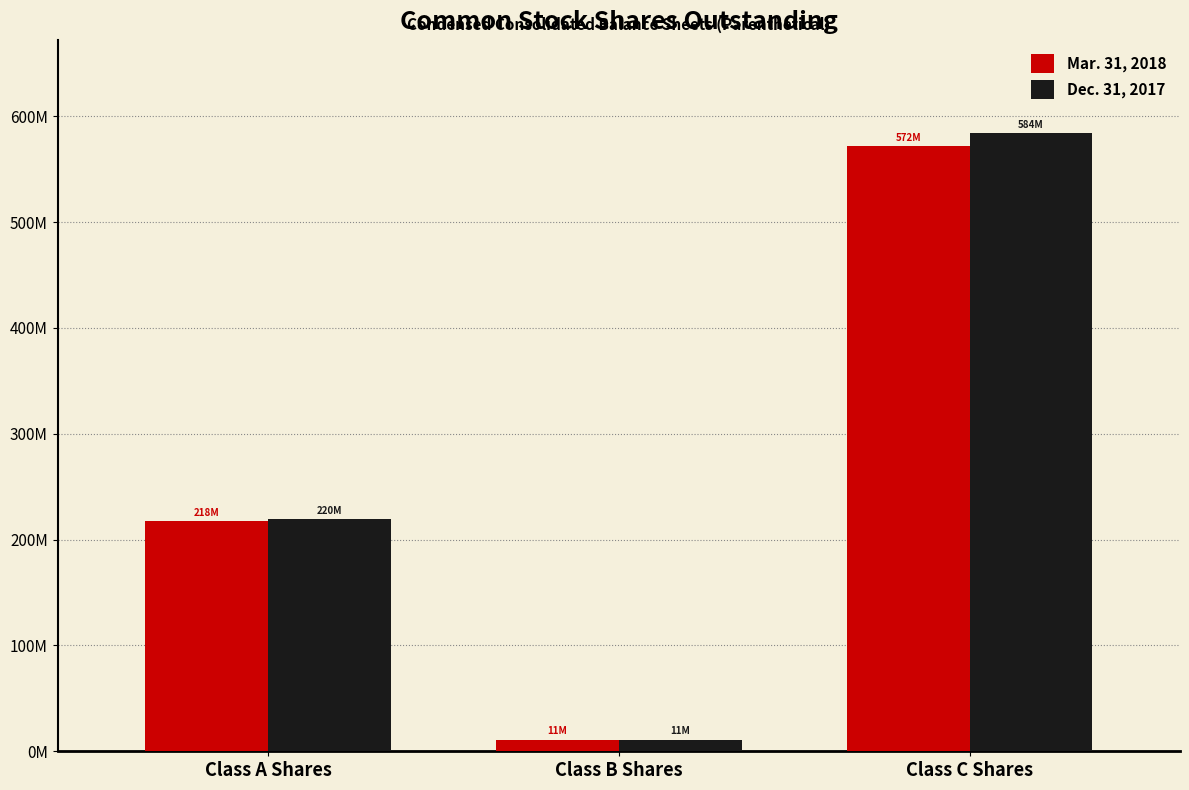

True or false: Mar. 31, 2018 has a value of 4065189 at Class B Shares.

False